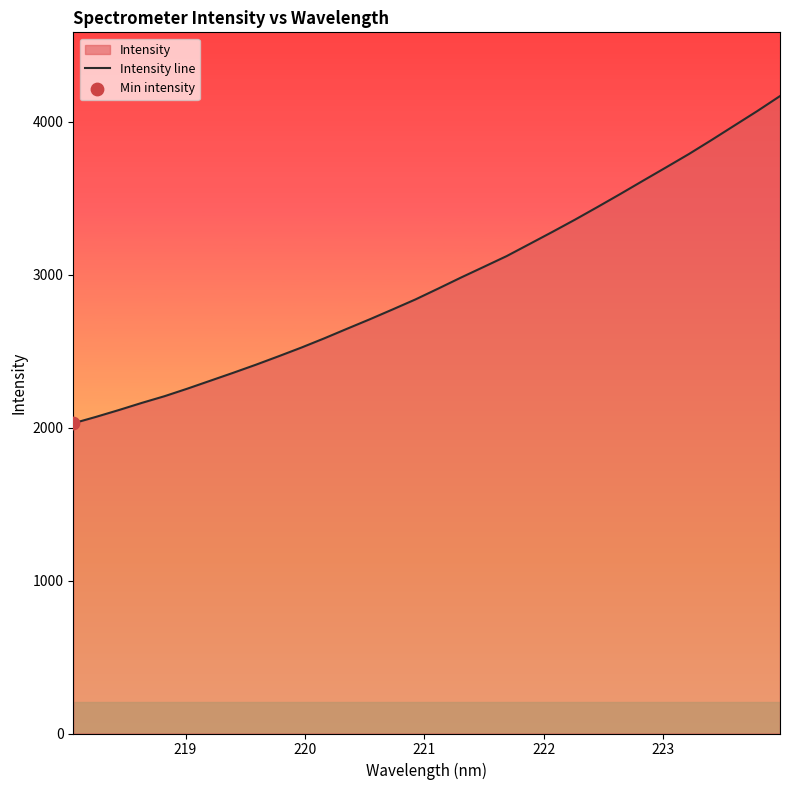

What is the maximum value shown in the chart?

4169.3